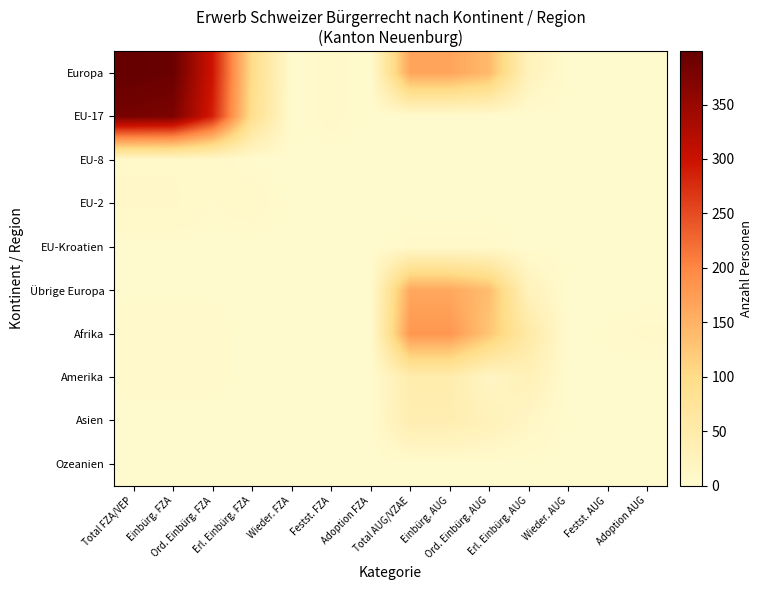

Reading left to right, transcribe all the data shown in this chart.

Europa: Total FZA/VEP=399	Einbürg. FZA=394	Ord. Einbürg. FZA=296	Erl. Einbürg. FZA=98	Wieder. FZA=0	Festst. FZA=5	Adoption FZA=0	Total AUG/VZAE=166	Einbürg. AUG=166	Ord. Einbürg. AUG=141	Erl. Einbürg. AUG=25	Wieder. AUG=0	Festst. AUG=0	Adoption AUG=0
EU-17: Total FZA/VEP=382	Einbürg. FZA=377	Ord. Einbürg. FZA=286	Erl. Einbürg. FZA=91	Wieder. FZA=0	Festst. FZA=5	Adoption FZA=0	Total AUG/VZAE=0	Einbürg. AUG=0	Ord. Einbürg. AUG=0	Erl. Einbürg. AUG=0	Wieder. AUG=0	Festst. AUG=0	Adoption AUG=0
EU-8: Total FZA/VEP=7	Einbürg. FZA=7	Ord. Einbürg. FZA=6	Erl. Einbürg. FZA=1	Wieder. FZA=0	Festst. FZA=0	Adoption FZA=0	Total AUG/VZAE=0	Einbürg. AUG=0	Ord. Einbürg. AUG=0	Erl. Einbürg. AUG=0	Wieder. AUG=0	Festst. AUG=0	Adoption AUG=0
EU-2: Total FZA/VEP=9	Einbürg. FZA=9	Ord. Einbürg. FZA=3	Erl. Einbürg. FZA=6	Wieder. FZA=0	Festst. FZA=0	Adoption FZA=0	Total AUG/VZAE=0	Einbürg. AUG=0	Ord. Einbürg. AUG=0	Erl. Einbürg. AUG=0	Wieder. AUG=0	Festst. AUG=0	Adoption AUG=0
EU-Kroatien: Total FZA/VEP=0	Einbürg. FZA=0	Ord. Einbürg. FZA=0	Erl. Einbürg. FZA=0	Wieder. FZA=0	Festst. FZA=0	Adoption FZA=0	Total AUG/VZAE=4	Einbürg. AUG=4	Ord. Einbürg. AUG=4	Erl. Einbürg. AUG=0	Wieder. AUG=0	Festst. AUG=0	Adoption AUG=0
Übrige Europa: Total FZA/VEP=1	Einbürg. FZA=1	Ord. Einbürg. FZA=1	Erl. Einbürg. FZA=0	Wieder. FZA=0	Festst. FZA=0	Adoption FZA=0	Total AUG/VZAE=162	Einbürg. AUG=162	Ord. Einbürg. AUG=137	Erl. Einbürg. AUG=25	Wieder. AUG=0	Festst. AUG=0	Adoption AUG=0
Afrika: Total FZA/VEP=3	Einbürg. FZA=3	Ord. Einbürg. FZA=3	Erl. Einbürg. FZA=0	Wieder. FZA=0	Festst. FZA=0	Adoption FZA=0	Total AUG/VZAE=182	Einbürg. AUG=182	Ord. Einbürg. AUG=127	Erl. Einbürg. AUG=55	Wieder. AUG=0	Festst. AUG=2	Adoption AUG=4
Amerika: Total FZA/VEP=3	Einbürg. FZA=3	Ord. Einbürg. FZA=3	Erl. Einbürg. FZA=0	Wieder. FZA=0	Festst. FZA=0	Adoption FZA=0	Total AUG/VZAE=45	Einbürg. AUG=45	Ord. Einbürg. AUG=14	Erl. Einbürg. AUG=31	Wieder. AUG=0	Festst. AUG=0	Adoption AUG=0
Asien: Total FZA/VEP=0	Einbürg. FZA=0	Ord. Einbürg. FZA=0	Erl. Einbürg. FZA=0	Wieder. FZA=0	Festst. FZA=0	Adoption FZA=0	Total AUG/VZAE=41	Einbürg. AUG=41	Ord. Einbürg. AUG=28	Erl. Einbürg. AUG=13	Wieder. AUG=0	Festst. AUG=0	Adoption AUG=1
Ozeanien: Total FZA/VEP=0	Einbürg. FZA=0	Ord. Einbürg. FZA=0	Erl. Einbürg. FZA=0	Wieder. FZA=0	Festst. FZA=0	Adoption FZA=0	Total AUG/VZAE=0	Einbürg. AUG=0	Ord. Einbürg. AUG=0	Erl. Einbürg. AUG=0	Wieder. AUG=0	Festst. AUG=0	Adoption AUG=0